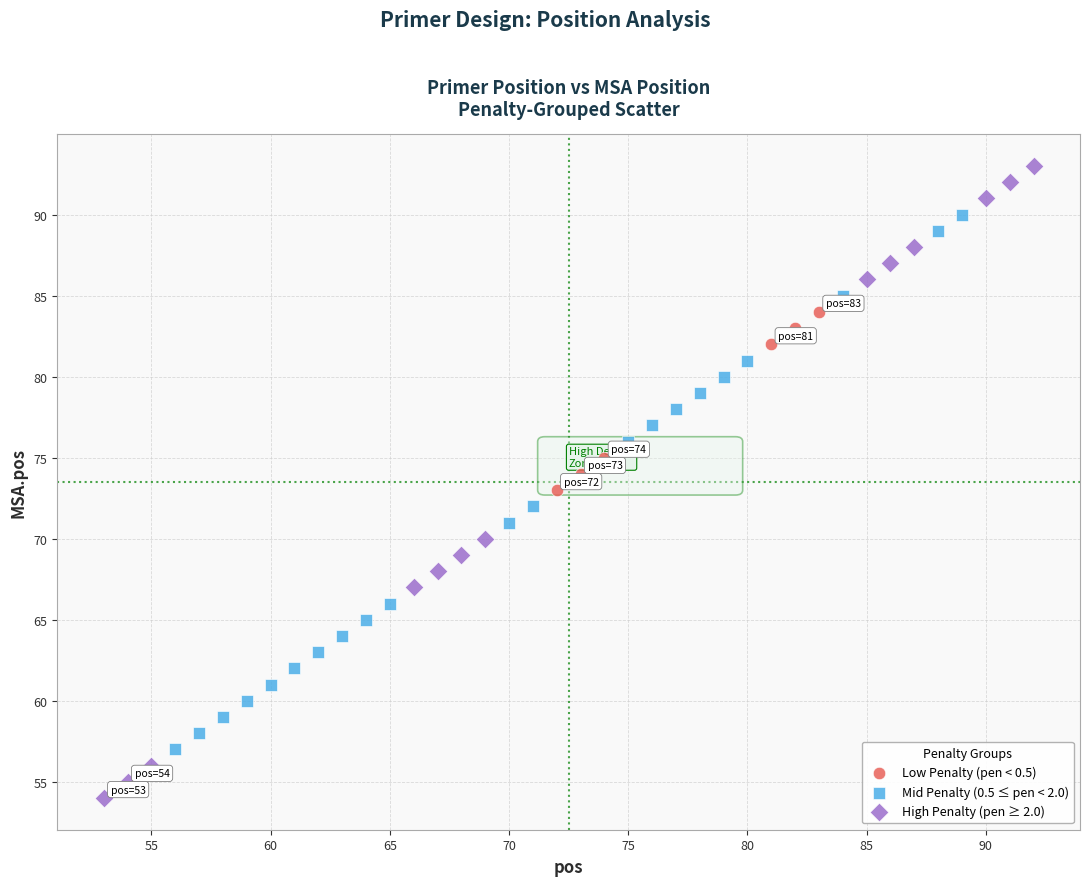

Which series reaches the minimum Y coordinate?

High Penalty (pen ≥ 2.0)